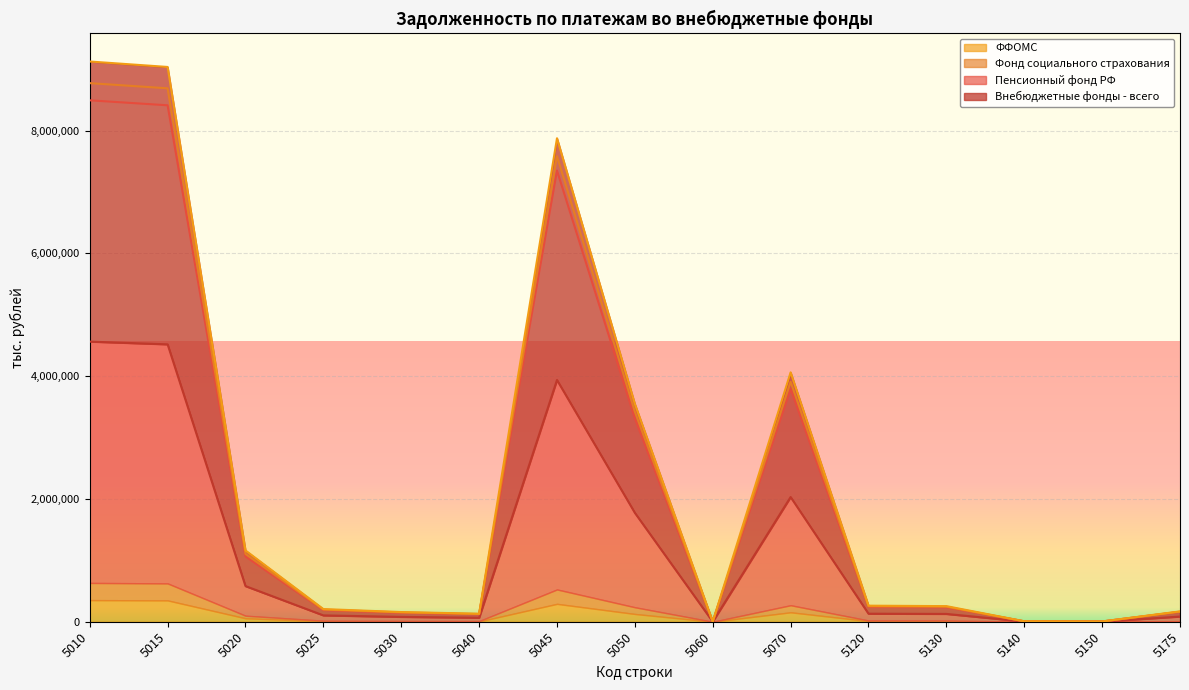

True or false: Пенсионный фонд РФ and Фонд социального страхования cross at least once.

False